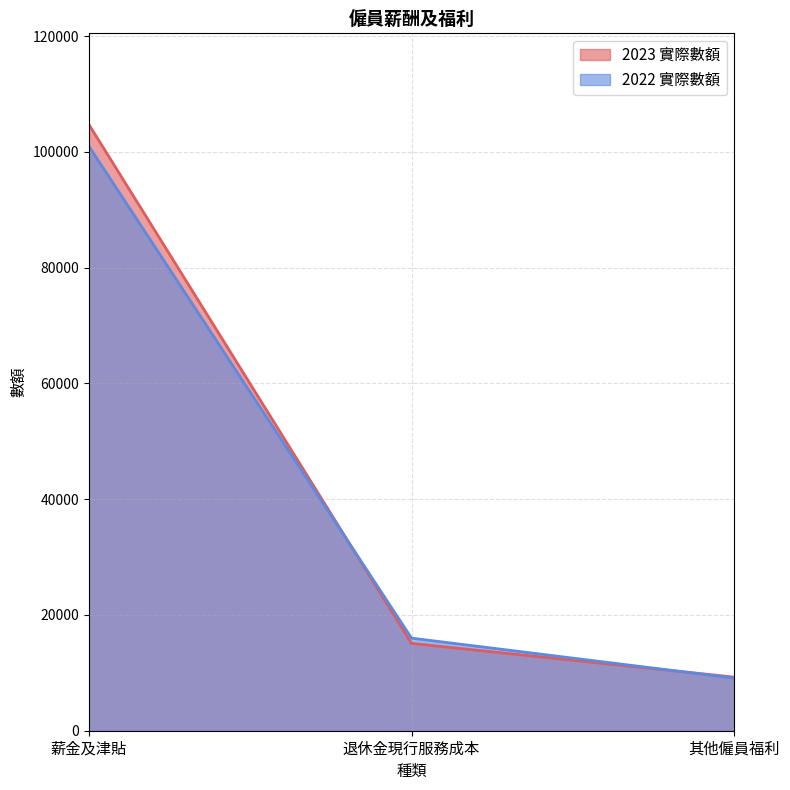

Reading right to left, extract all data points from this chart.

2023 實際數額: 9257	15095	104779
2022 實際數額: 9091	15998	101020